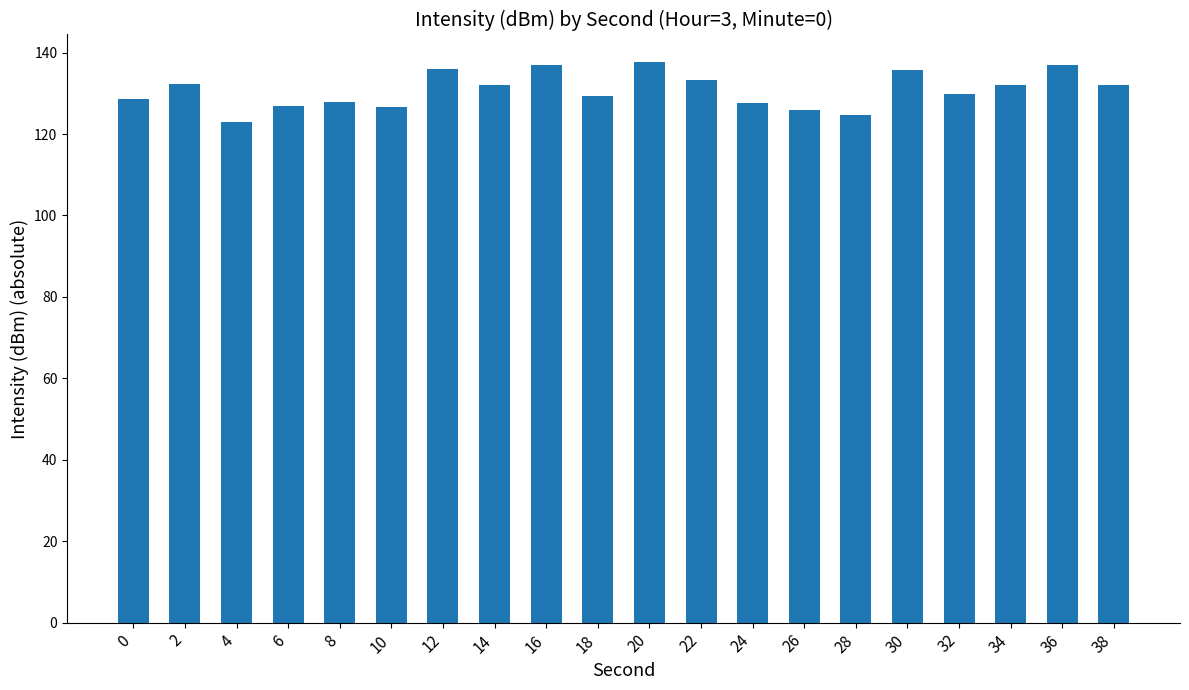

Approximately how many times larger is the value at 18 compared to 14?

1.0